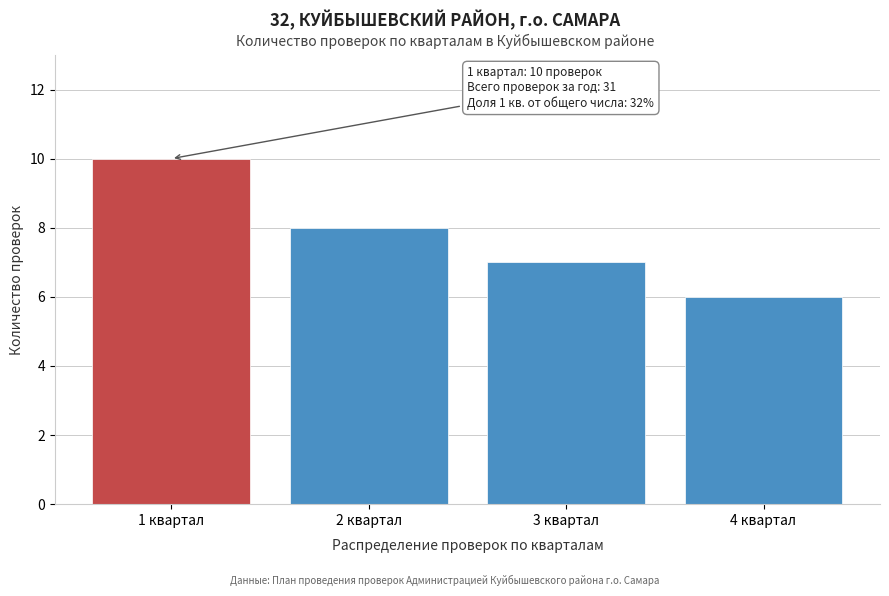

Reading right to left, extract all data points from this chart.

6	7	8	10